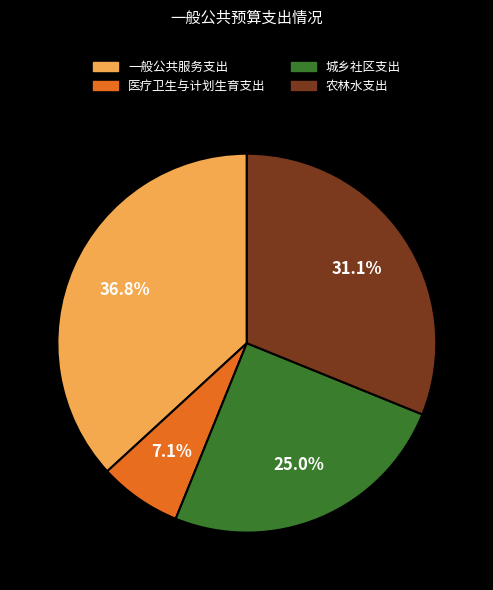

What is the total percentage of 医疗卫生与计划生育支出 and 农林水支出?

38.2%